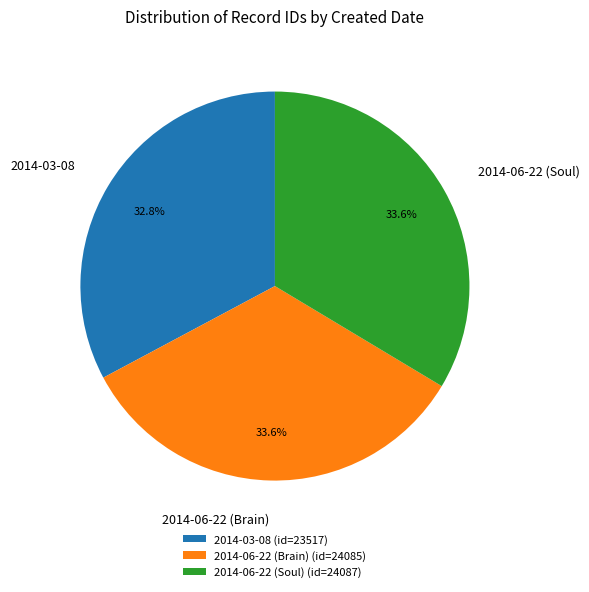

Is it true that 2014-06-22 (Brain) is 34% of the pie?

True